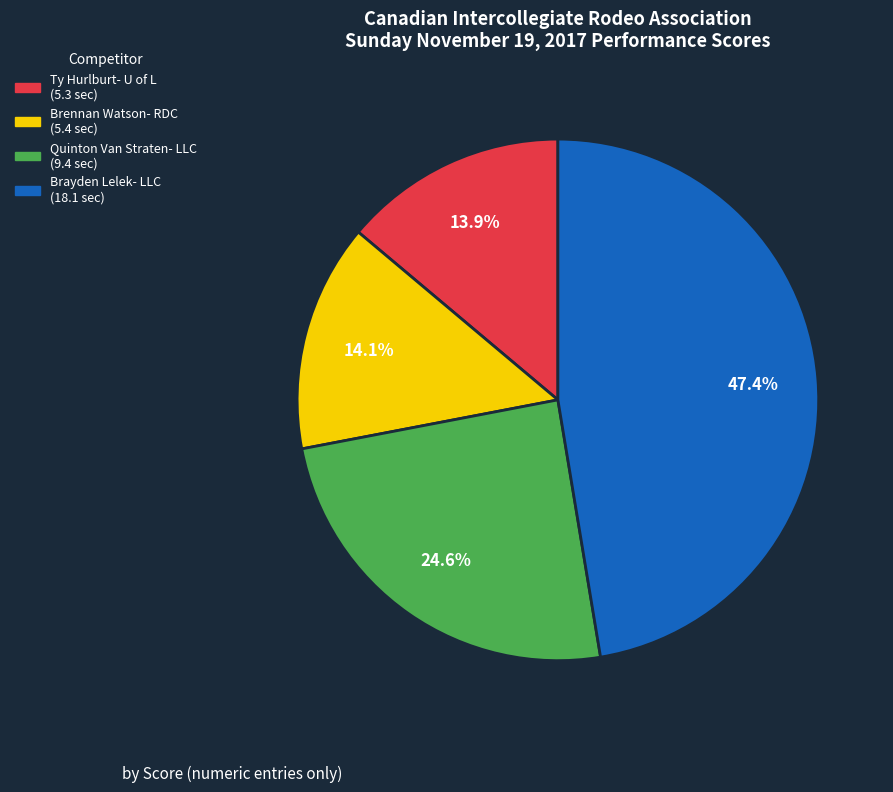

What percentage is the Quinton Van Straten- LLC slice, to the nearest percent?

25%